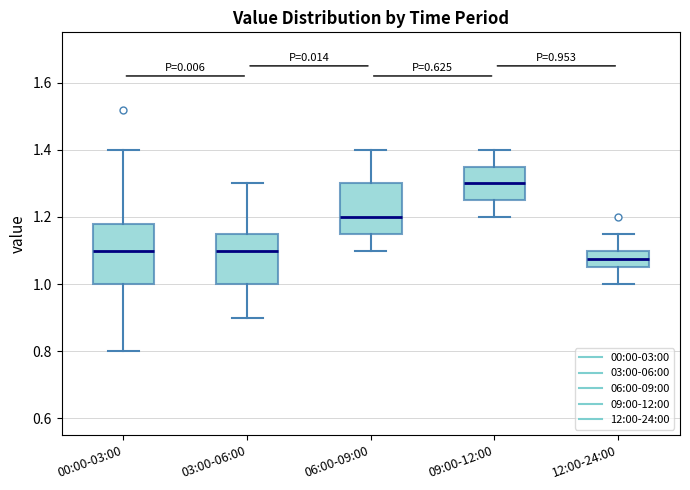

Reading left to right, transcribe this box plot: for each box, give where its median line is, the range the box spans, and where its two whiskers end, as read against the y-axis. The values are not printed on the chart, so give them approximately, as read against the axis.

00:00-03:00: median 1.10, box 1.00 to 1.18, whiskers 0.80 to 1.40
03:00-06:00: median 1.10, box 1.00 to 1.16, whiskers 0.90 to 1.30
06:00-09:00: median 1.20, box 1.16 to 1.30, whiskers 1.10 to 1.40
09:00-12:00: median 1.30, box 1.26 to 1.36, whiskers 1.20 to 1.40
12:00-24:00: median 1.08, box 1.06 to 1.10, whiskers 1.00 to 1.16